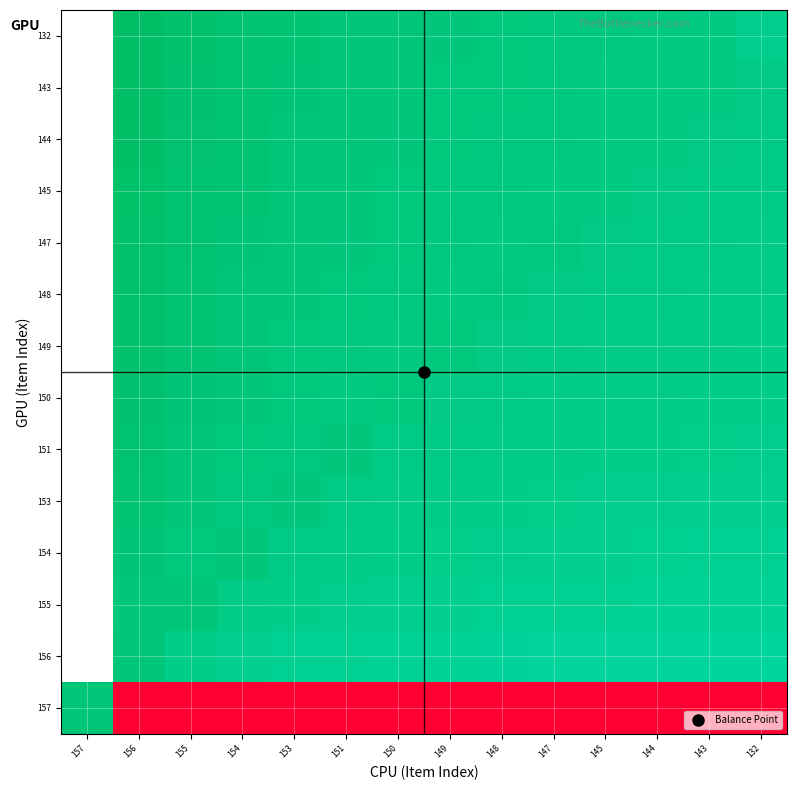

At which category is the sum across all series the highest?

157